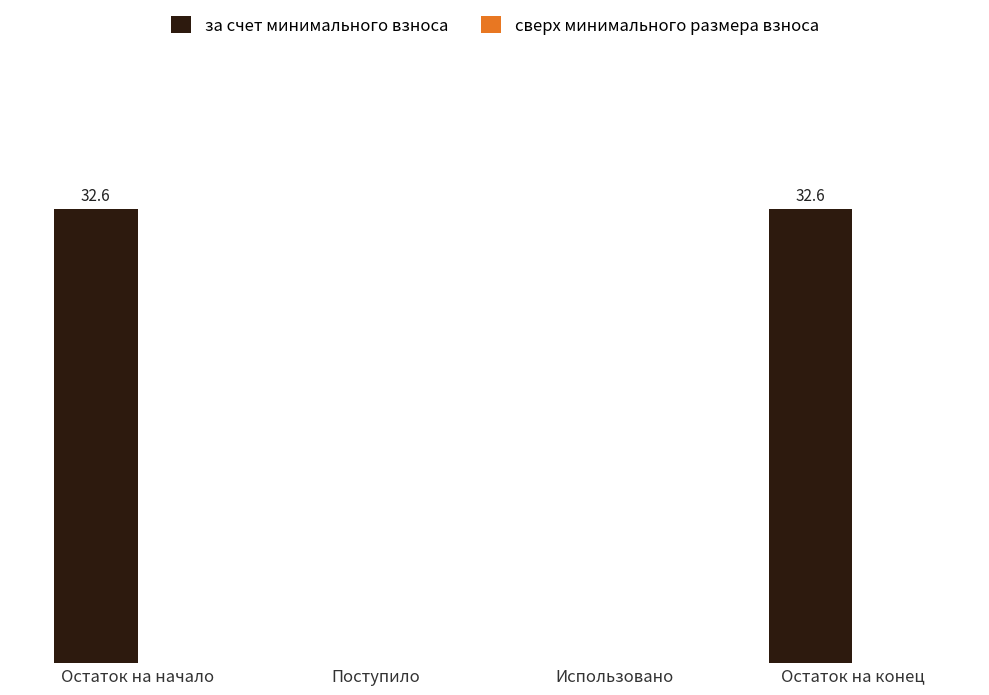

At which label does the data first exceed 32?

Остаток на начало